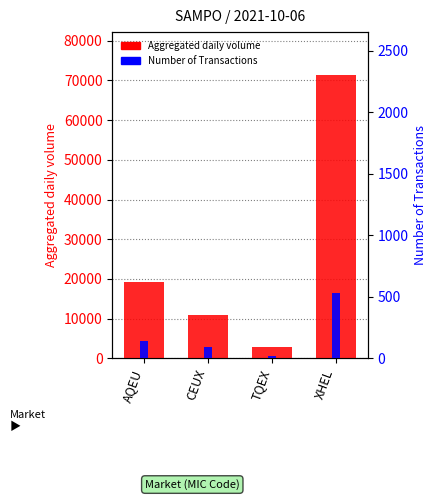

The value of Aggregated daily volume at AQEU is 19168. True or false?

True